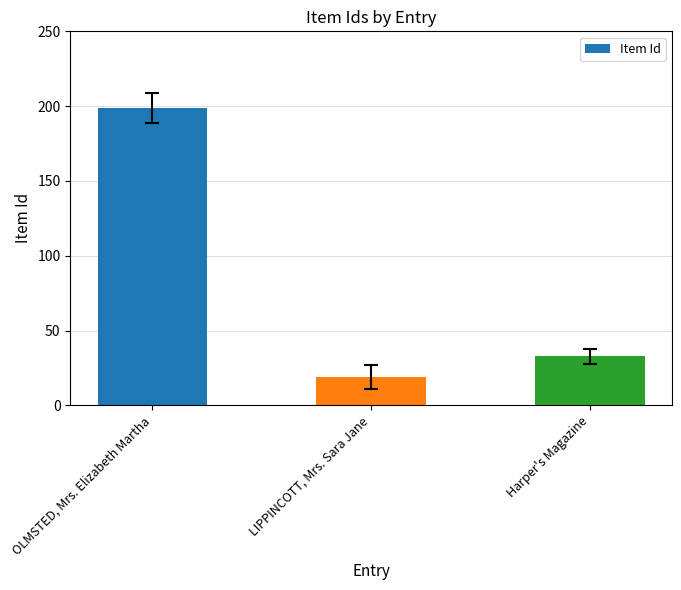

List the labels in order of value, smallest first.

LIPPINCOTT, Mrs. Sara Jane, Harper's Magazine, OLMSTED, Mrs. Elizabeth Martha